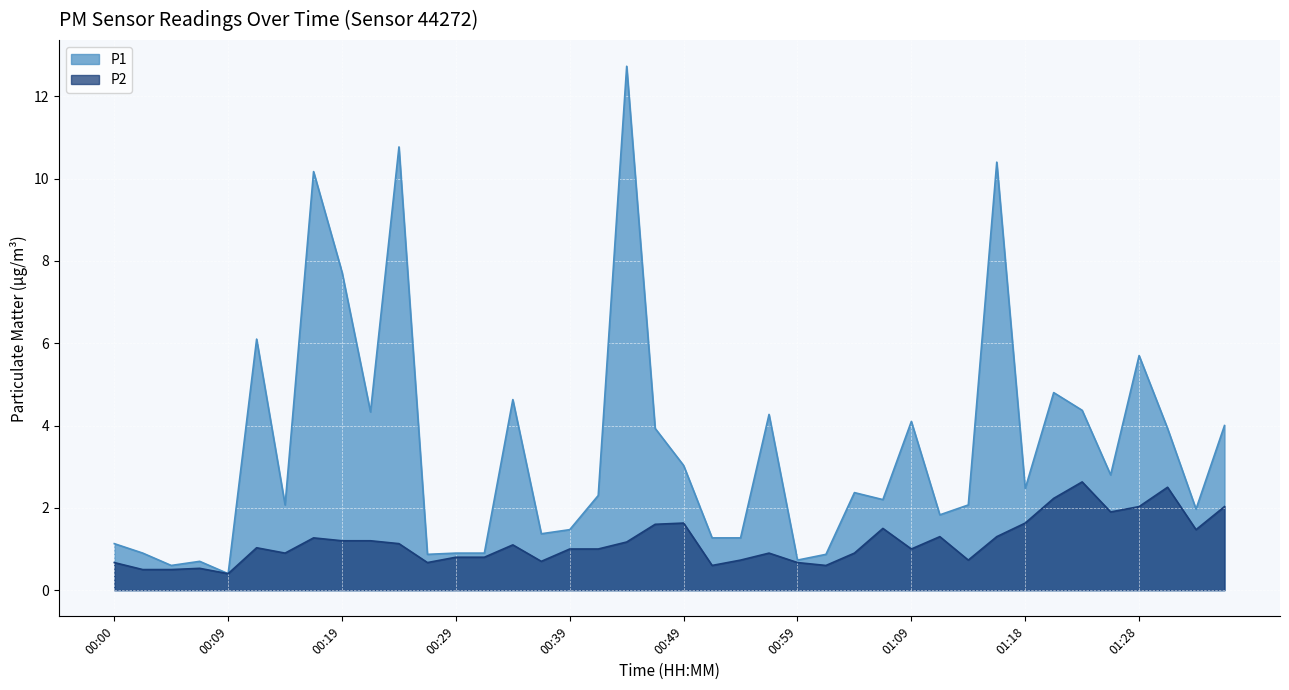

What is the total value across all series at 01:28?

7.7